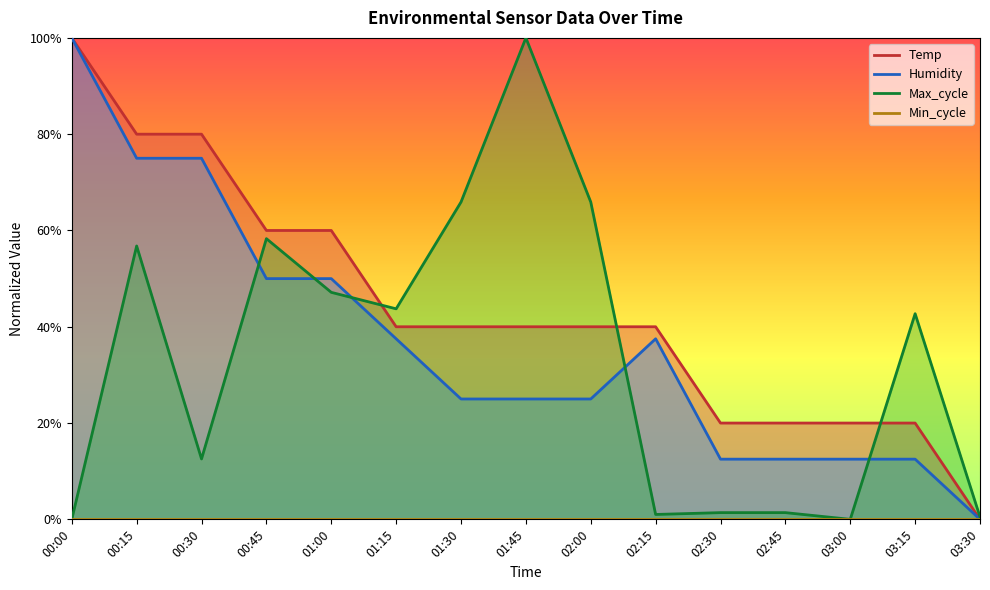

What position from the right is 02:15?

6